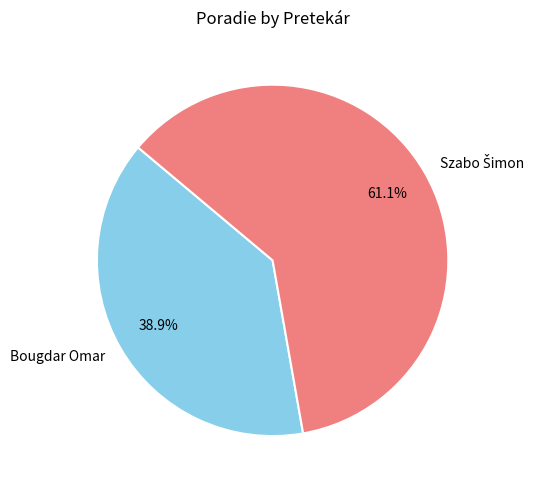

Is there any slice that represents more than half of the pie?

Yes